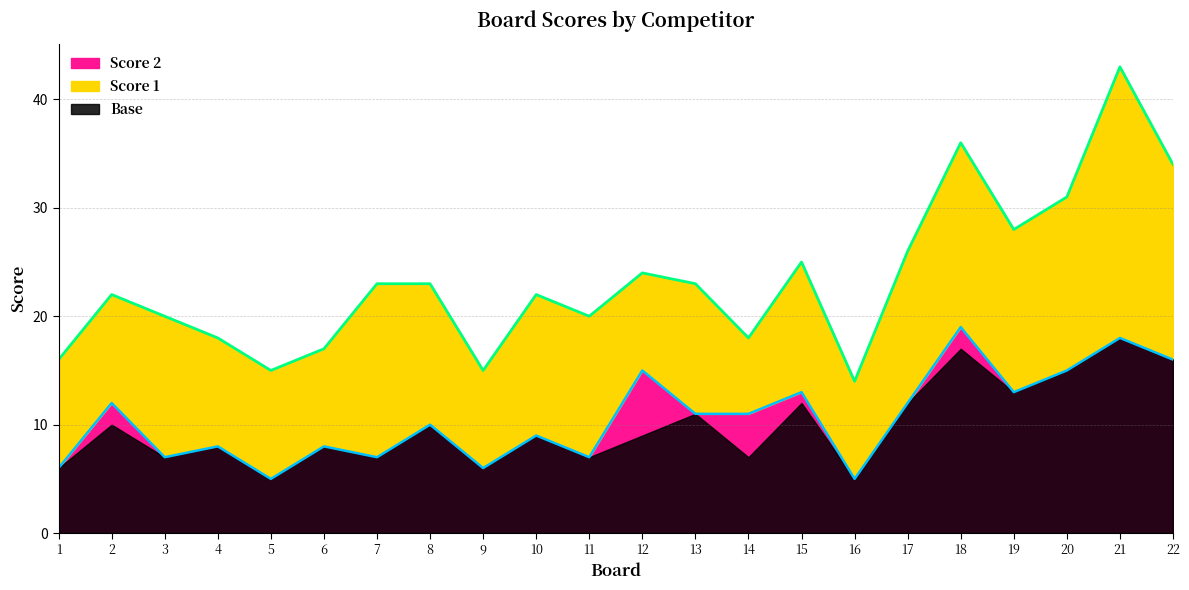

How many interior local valleys (lower than both neighbors) does the data have?

7